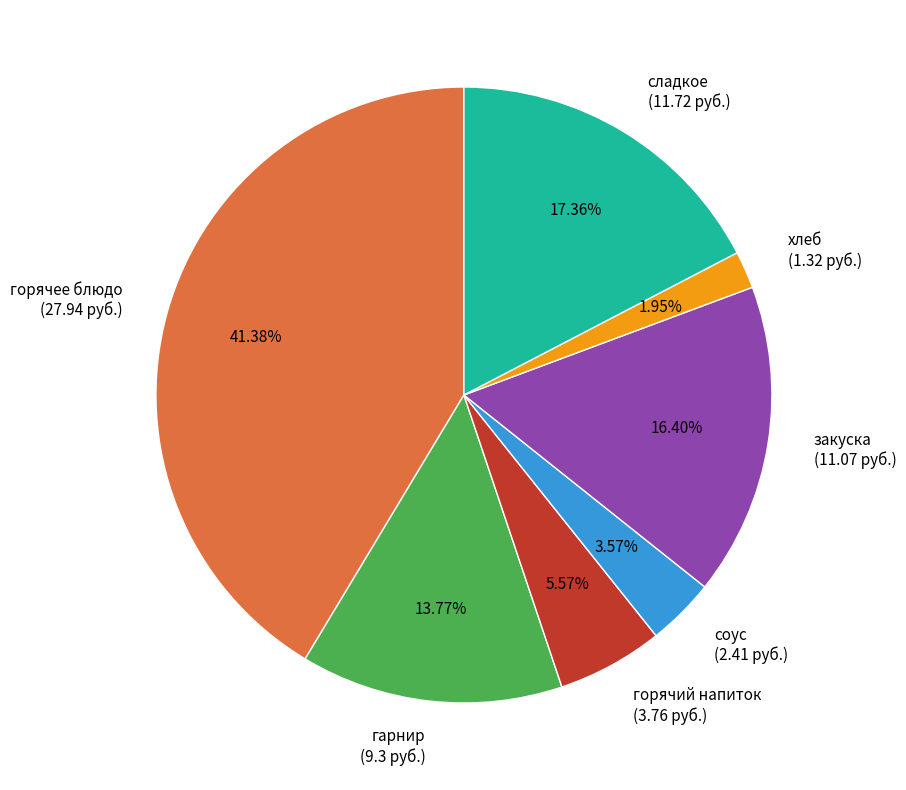

Is it true that хлеб is 2% of the pie?

True